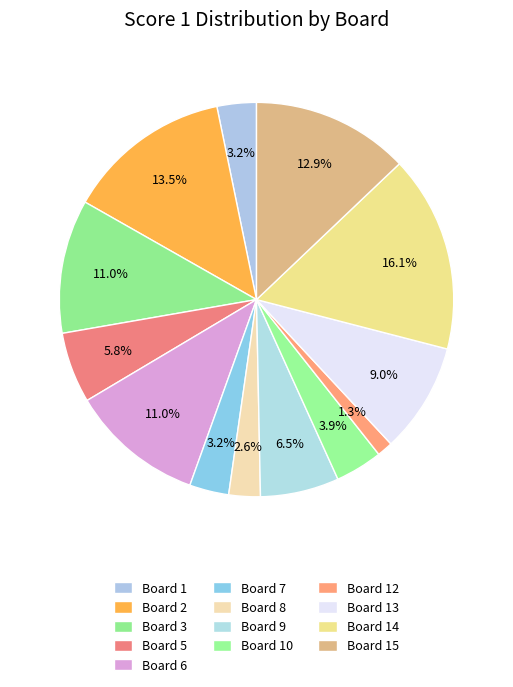

Which category has the biggest portion of the pie?

Board 14